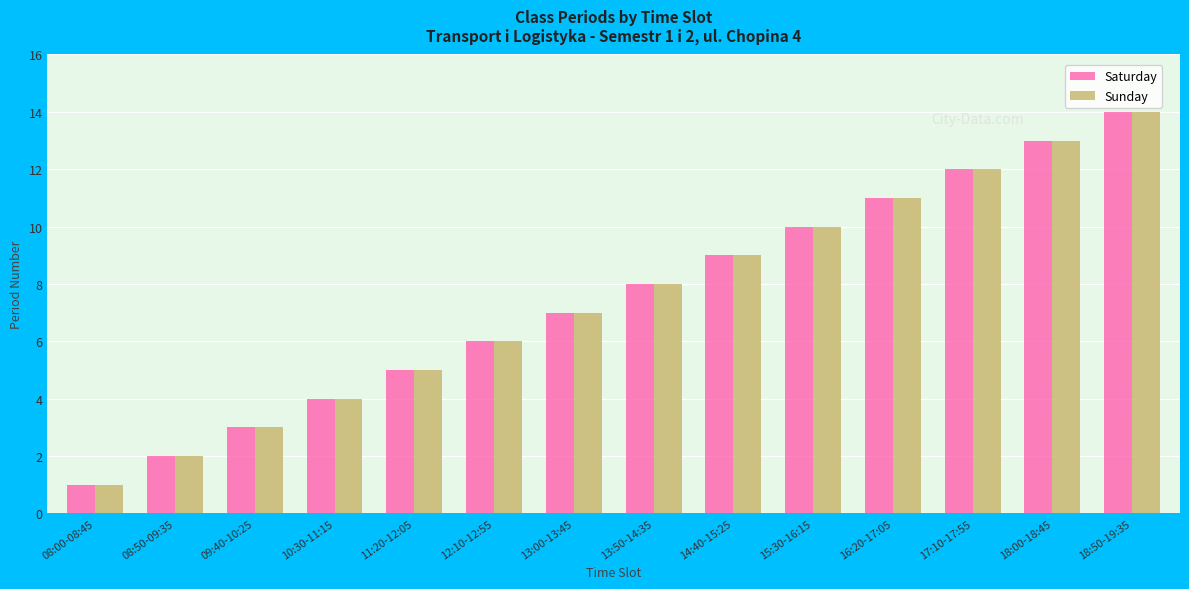

What is the average value of the Saturday series?

8